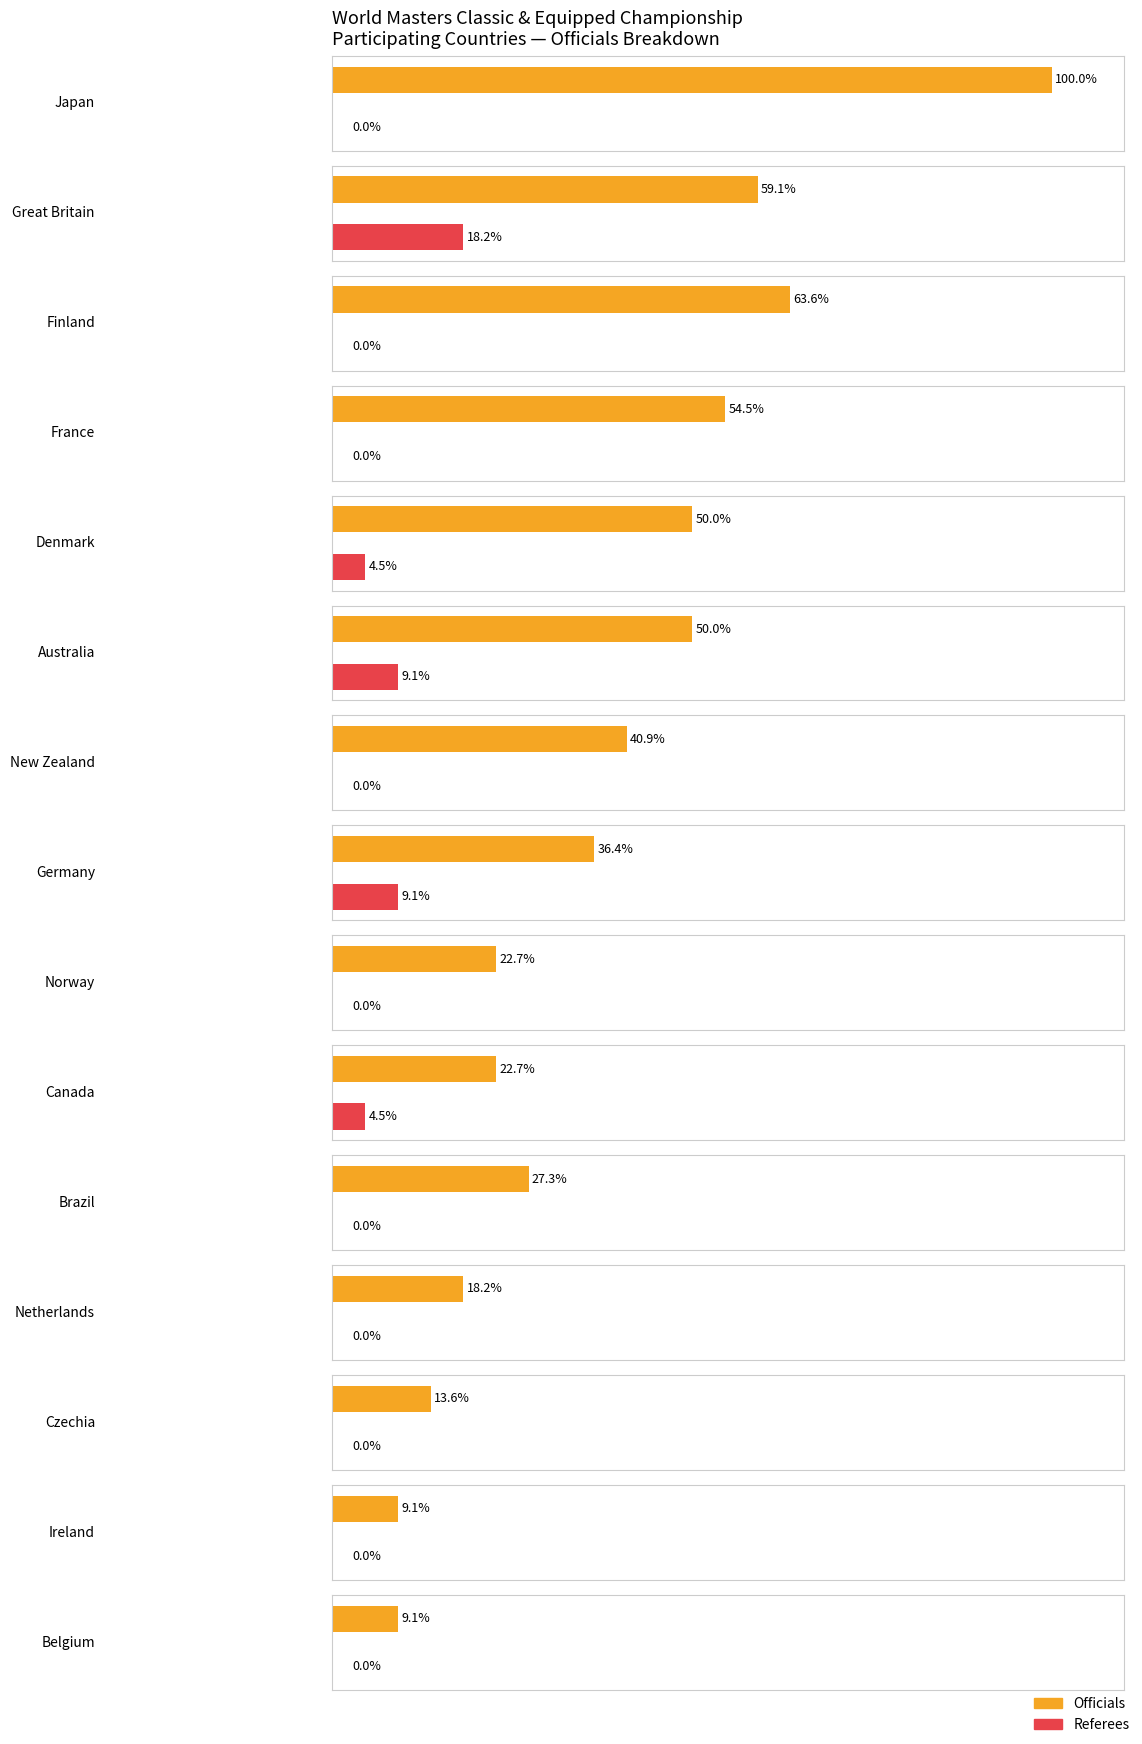

Is it true that Referees equals 0 at New Zealand?

True